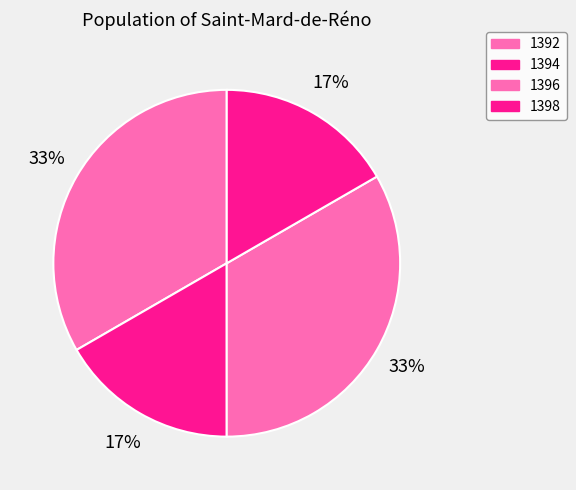

Approximately how many times larger is the value at 1396 compared to 1392?

1.0